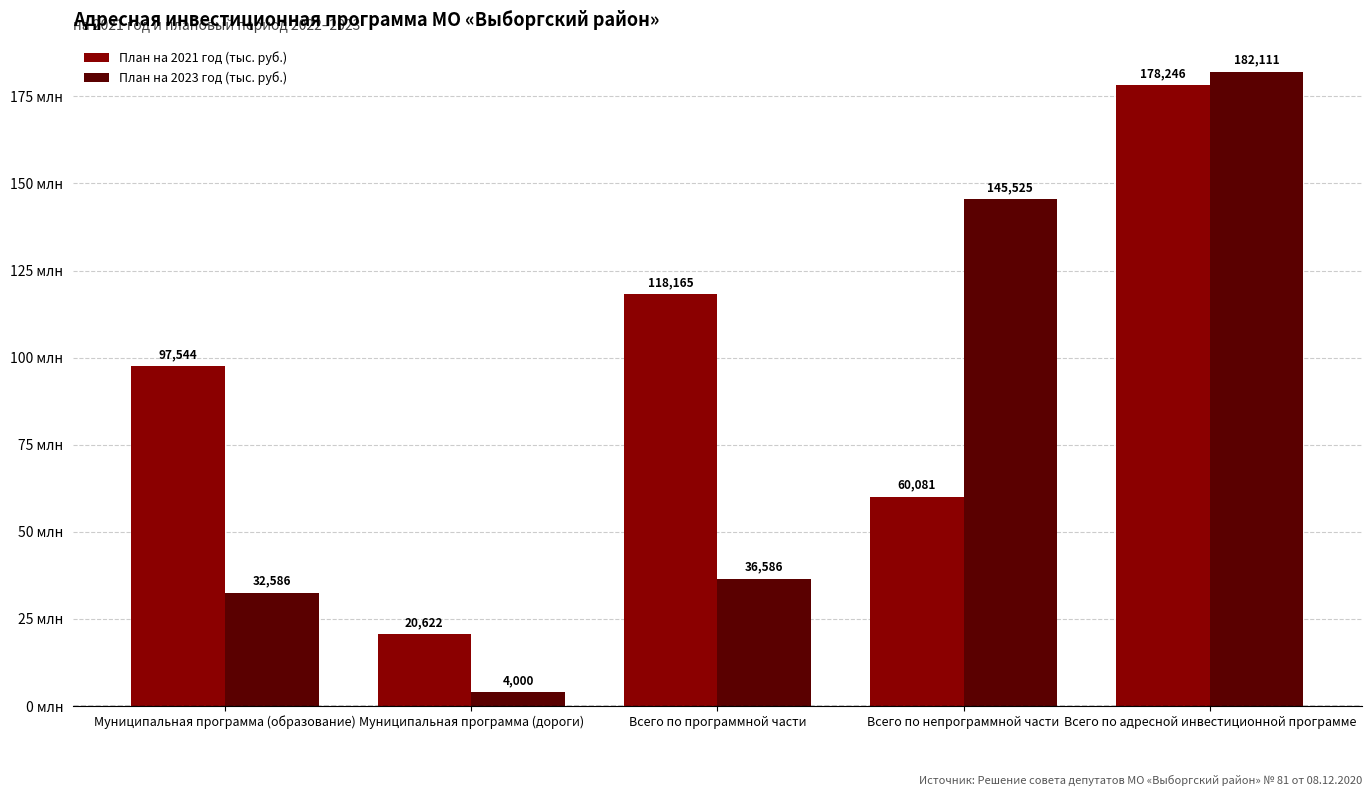

Which series has the largest total across all categories?

План на 2021 год (тыс. руб.)